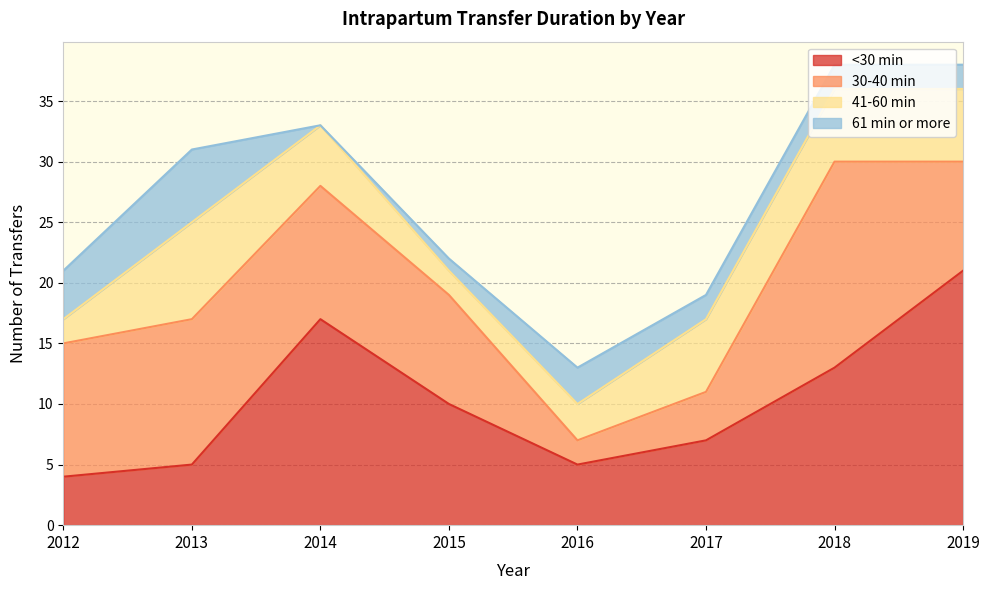

The value of <30 min at 2015 is 6. True or false?

False